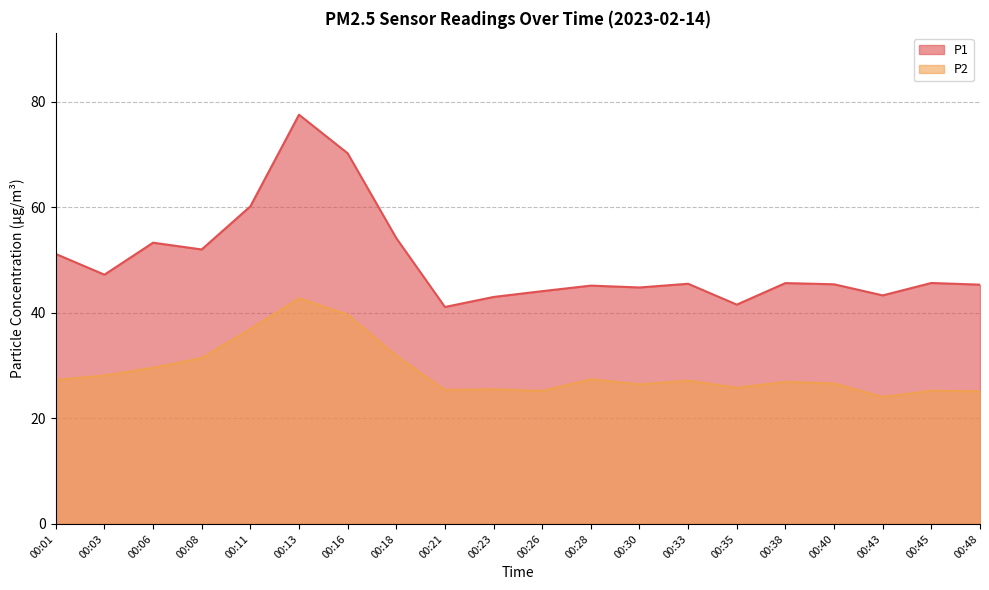

At which category is the sum across all series the highest?

00:13